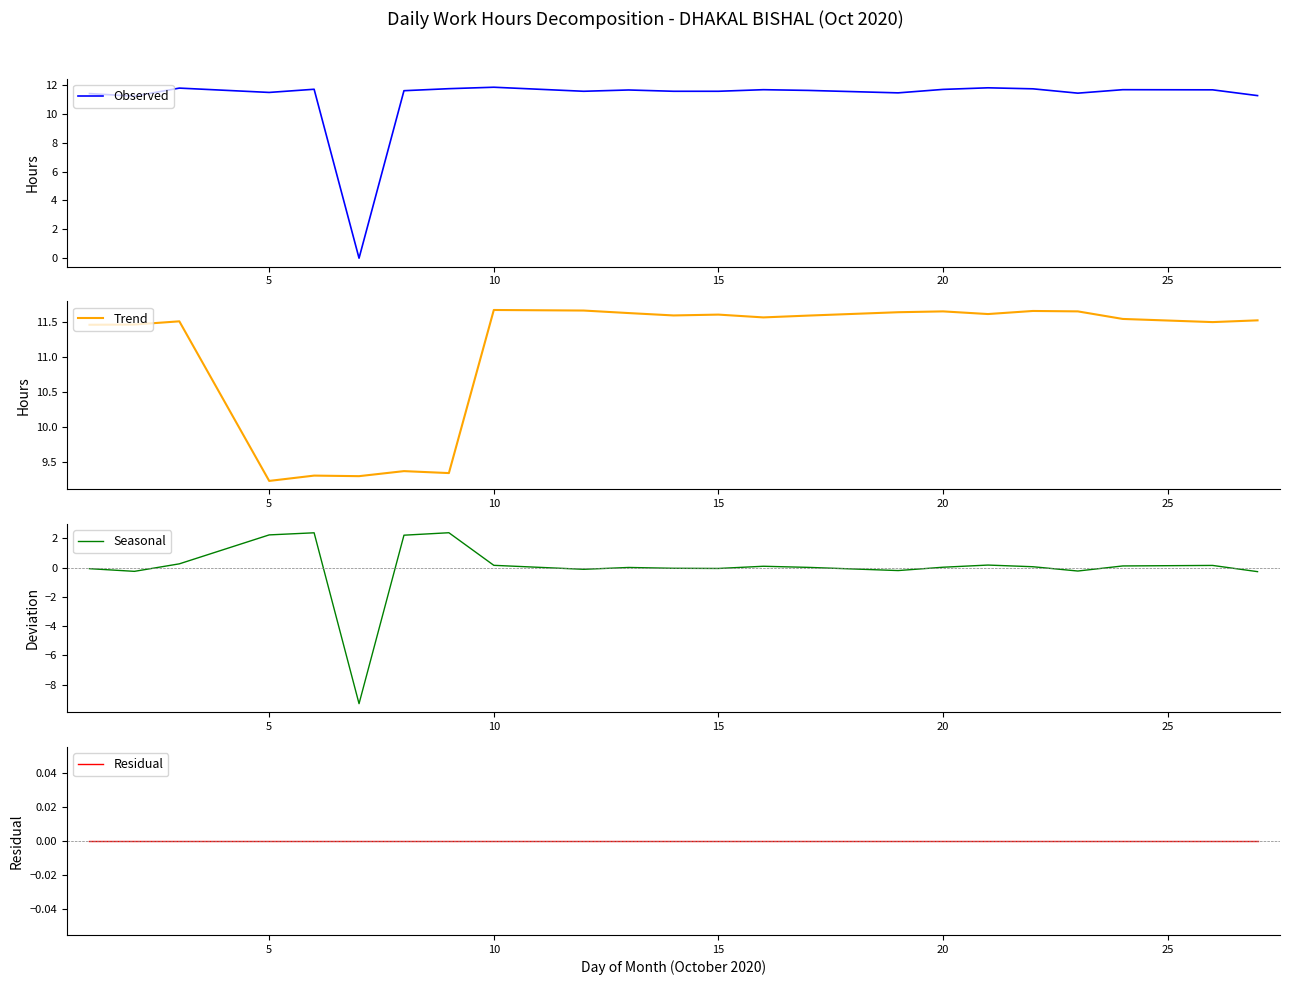

What is the minimum value shown in the chart?

-9.3